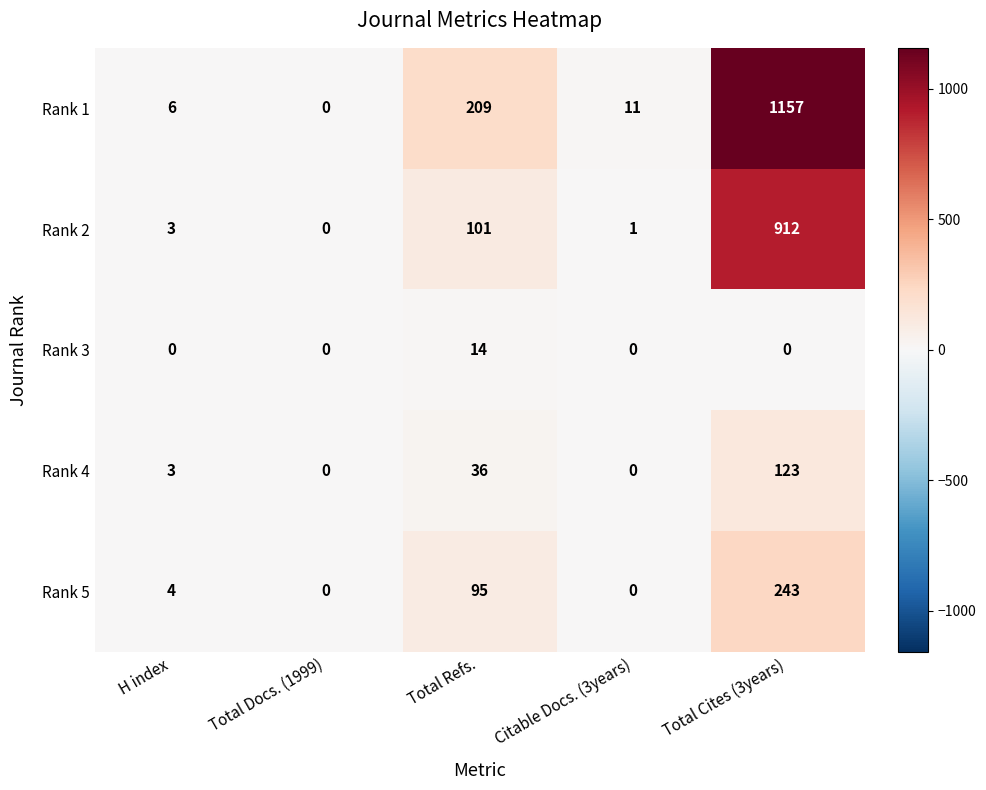

Rank the series by their maximum value, from highest to lowest.

Rank 1, Rank 2, Rank 5, Rank 4, Rank 3